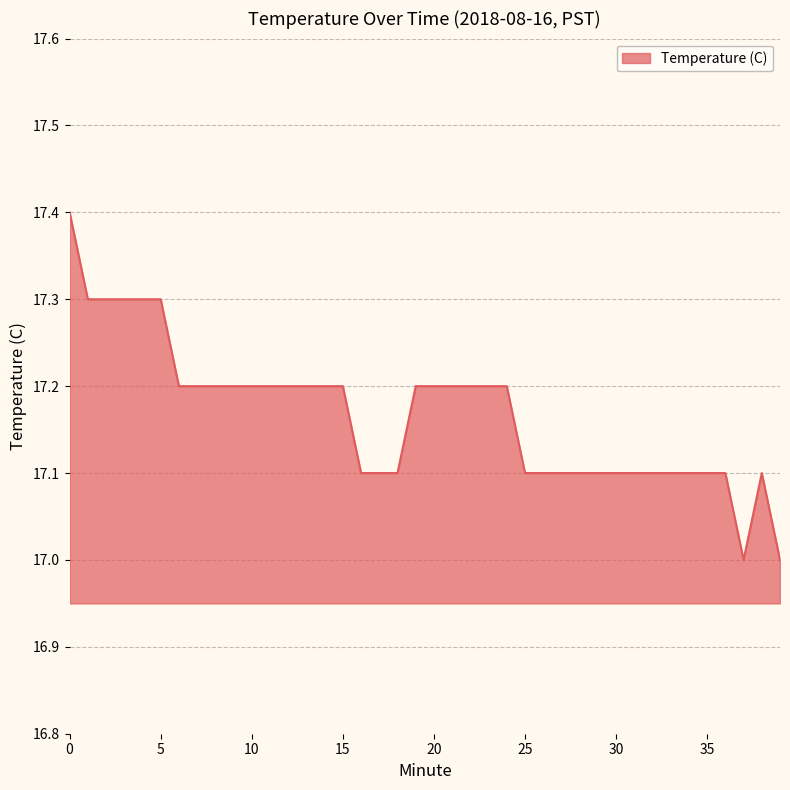

What is the greatest value displayed?

17.4